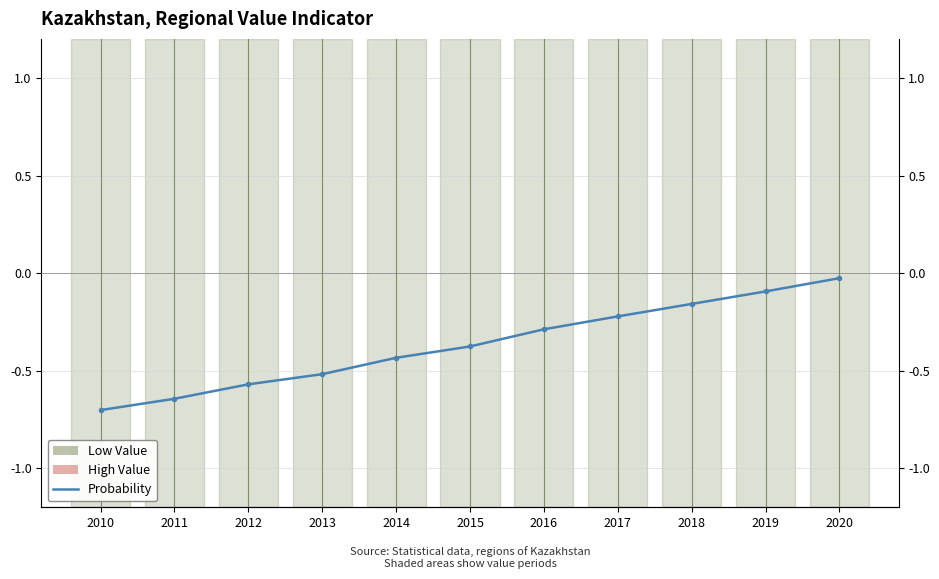

How many series are shown in this chart?

1